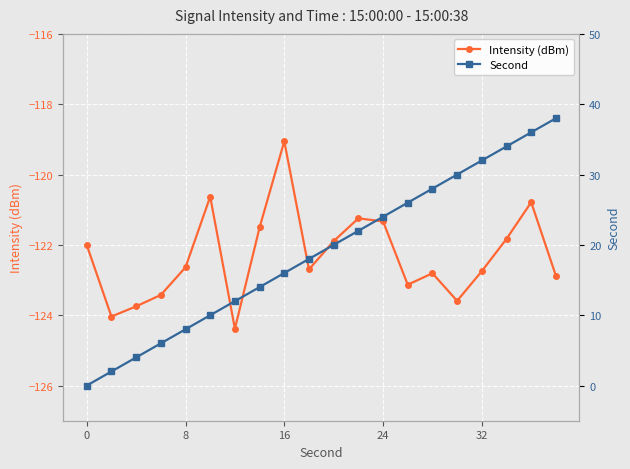

Is it true that Intensity (dBm) equals -50.2 at 16?

False